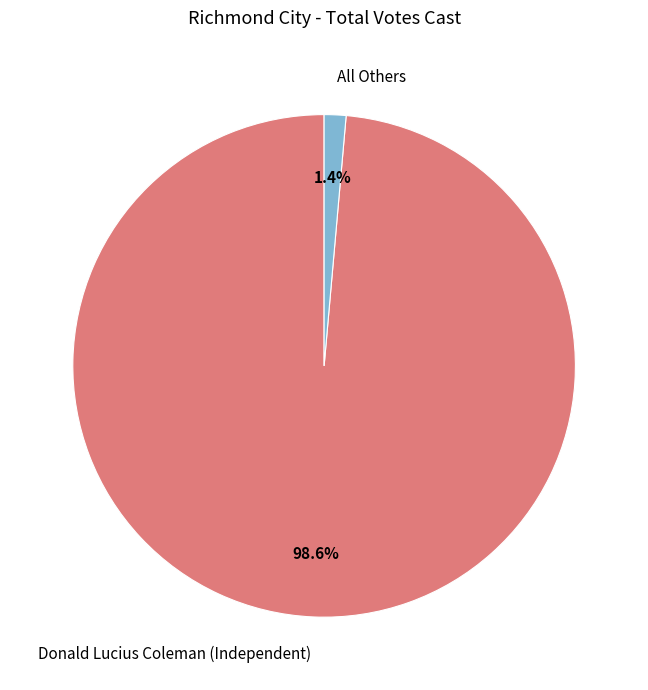

To the nearest percent, what is the average slice percentage?

50%